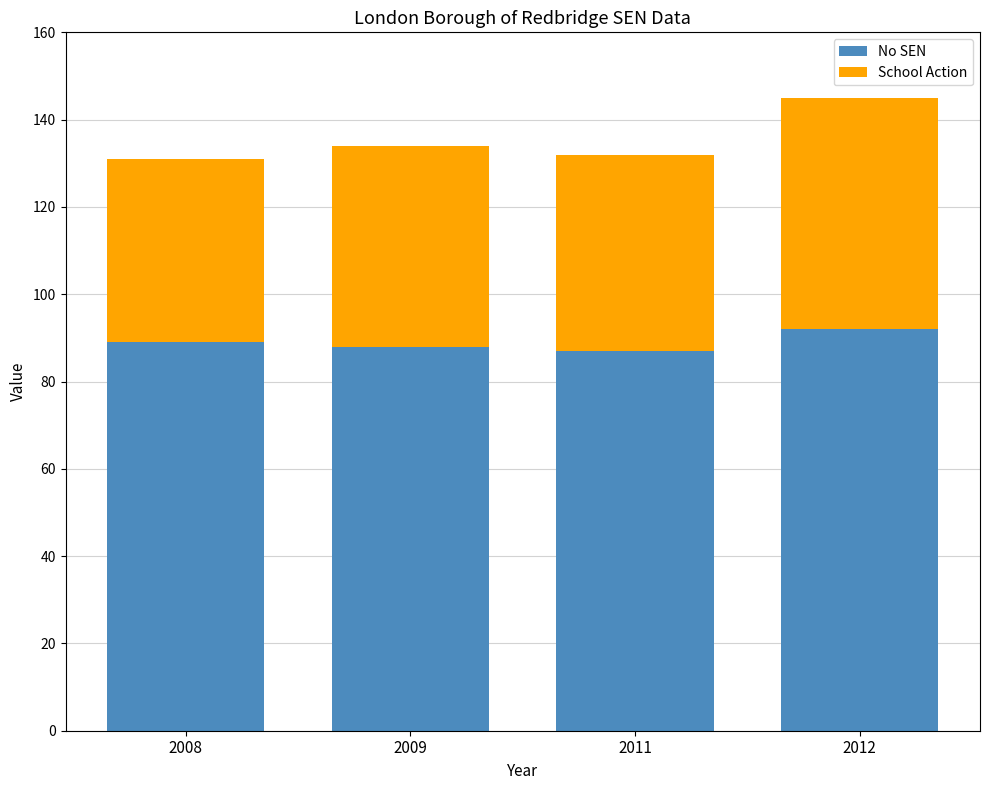

What is the average value of the No SEN series?

89